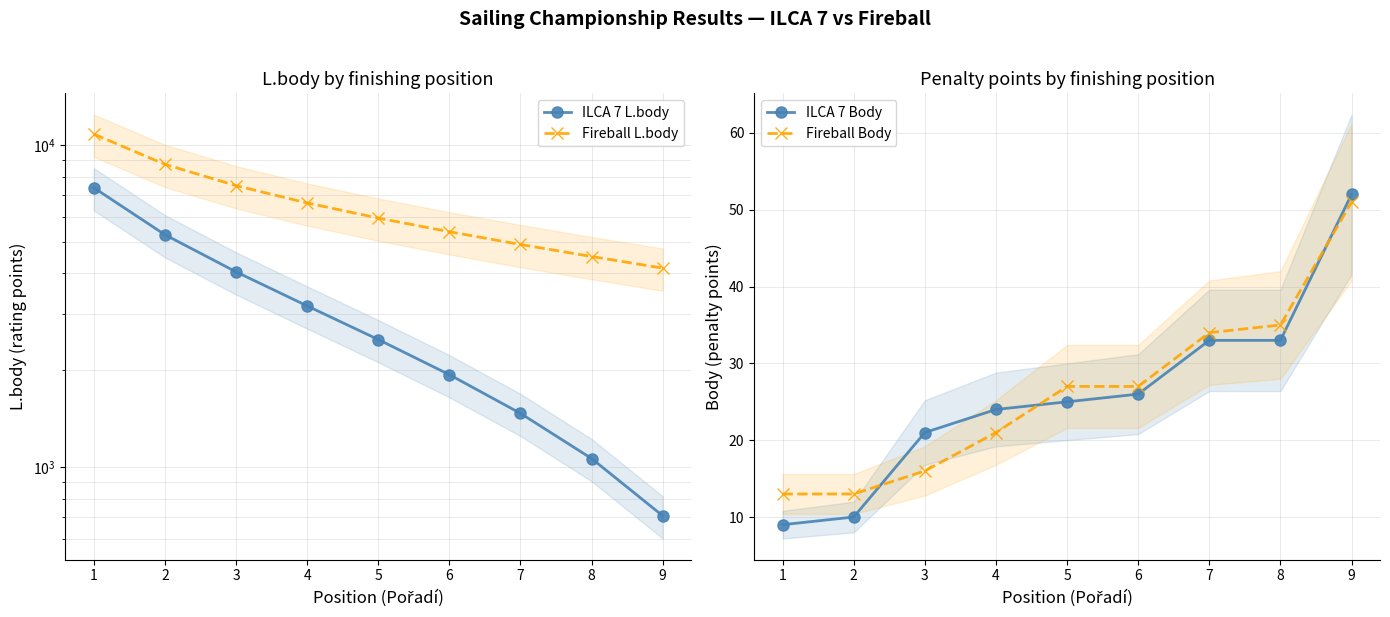

Is the value of Fireball L.body at 5 greater than the value of ILCA 7 Body at 4?

Yes